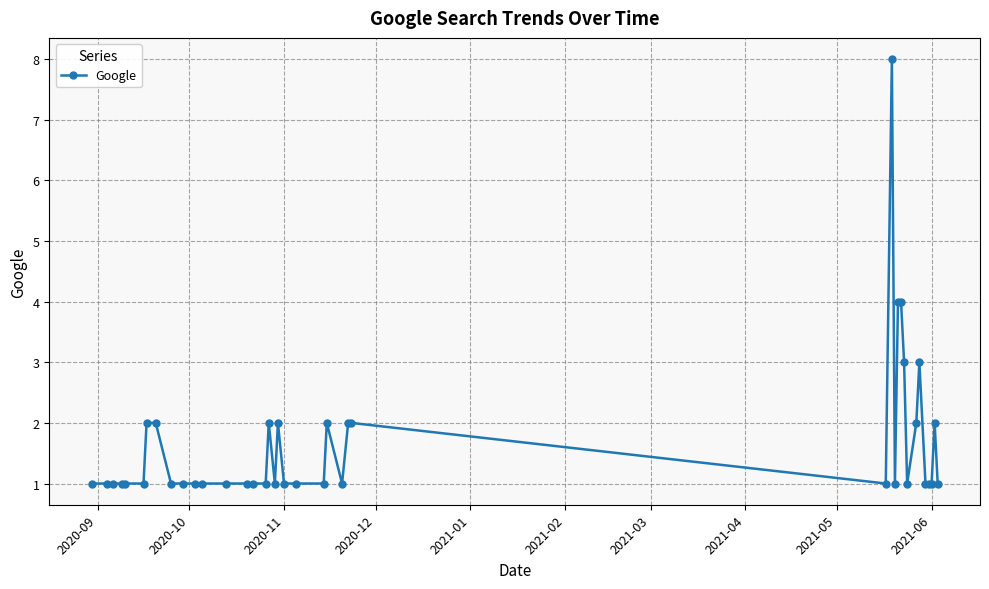

Does the chart have visible grid lines?

Yes